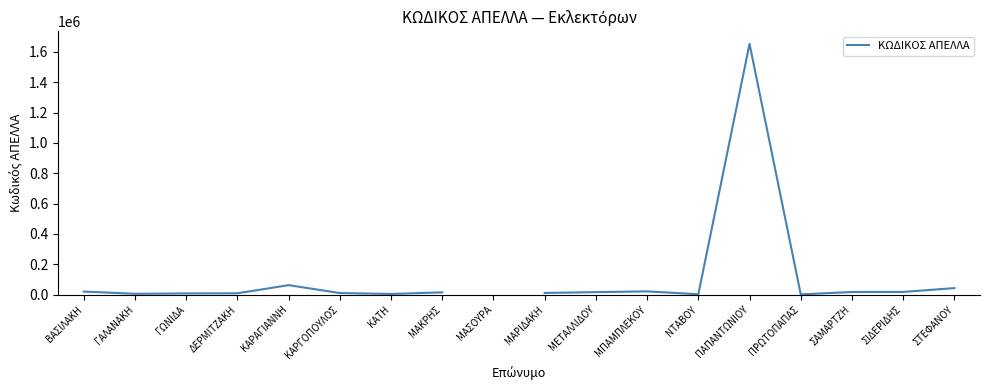

Between ΝΤΑΒΟΥ and ΚΑΡΓΟΠΟΥΛΟΣ, which is larger?

ΚΑΡΓΟΠΟΥΛΟΣ